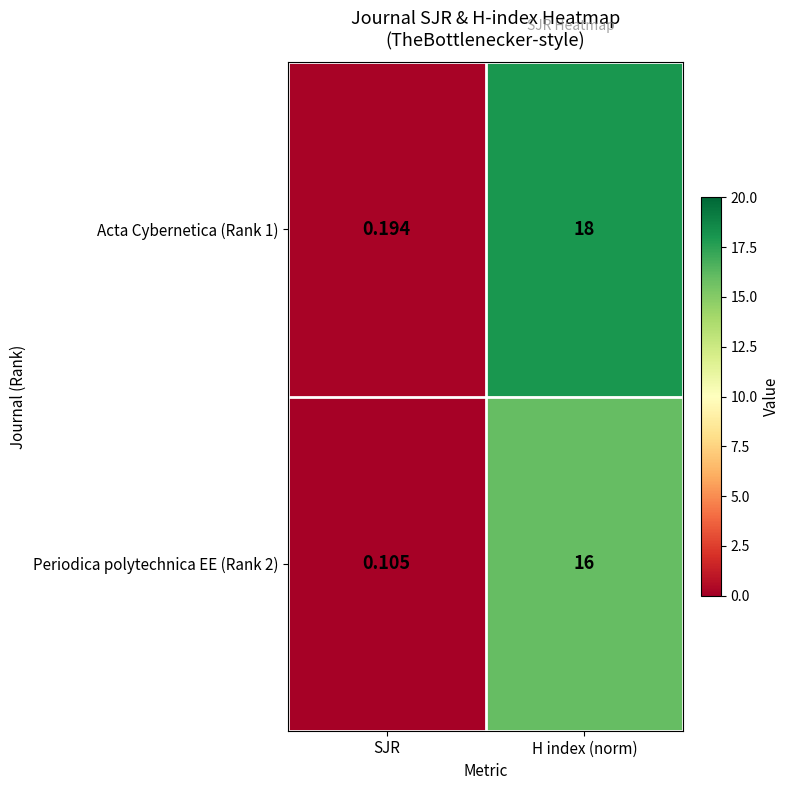

Which series has the widest spread of values?

Acta Cybernetica (Rank 1)